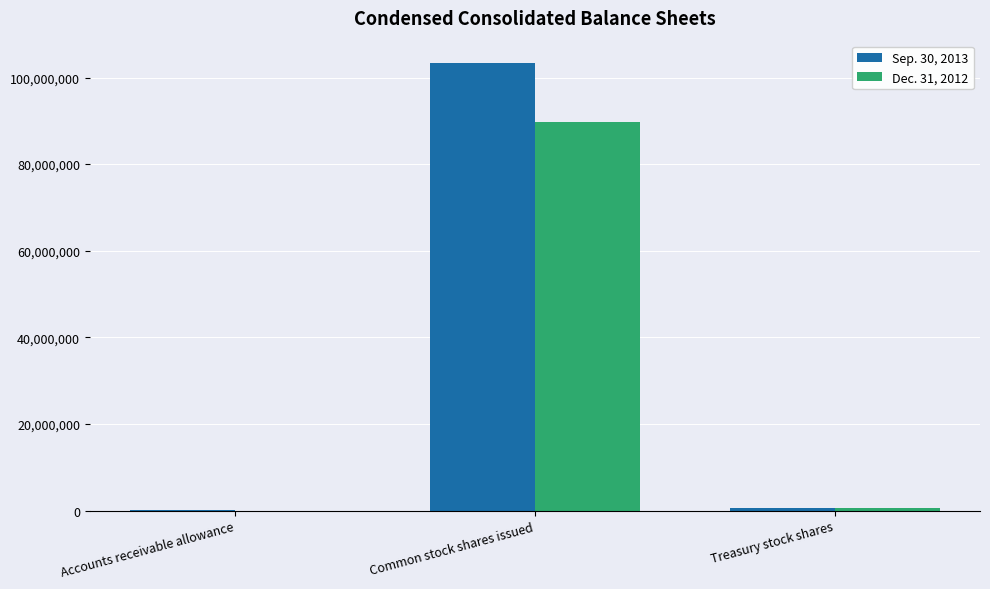

What is the total value across all series at Common stock shares issued?

193131000